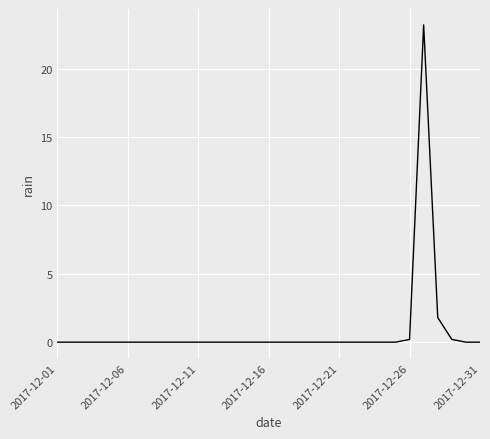

What is the greatest value displayed?

23.2